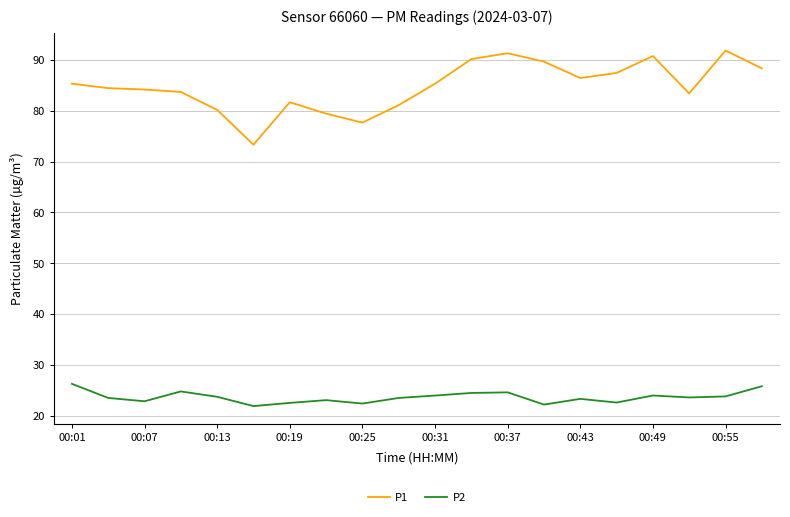

True or false: P1 and P2 cross at least once.

False